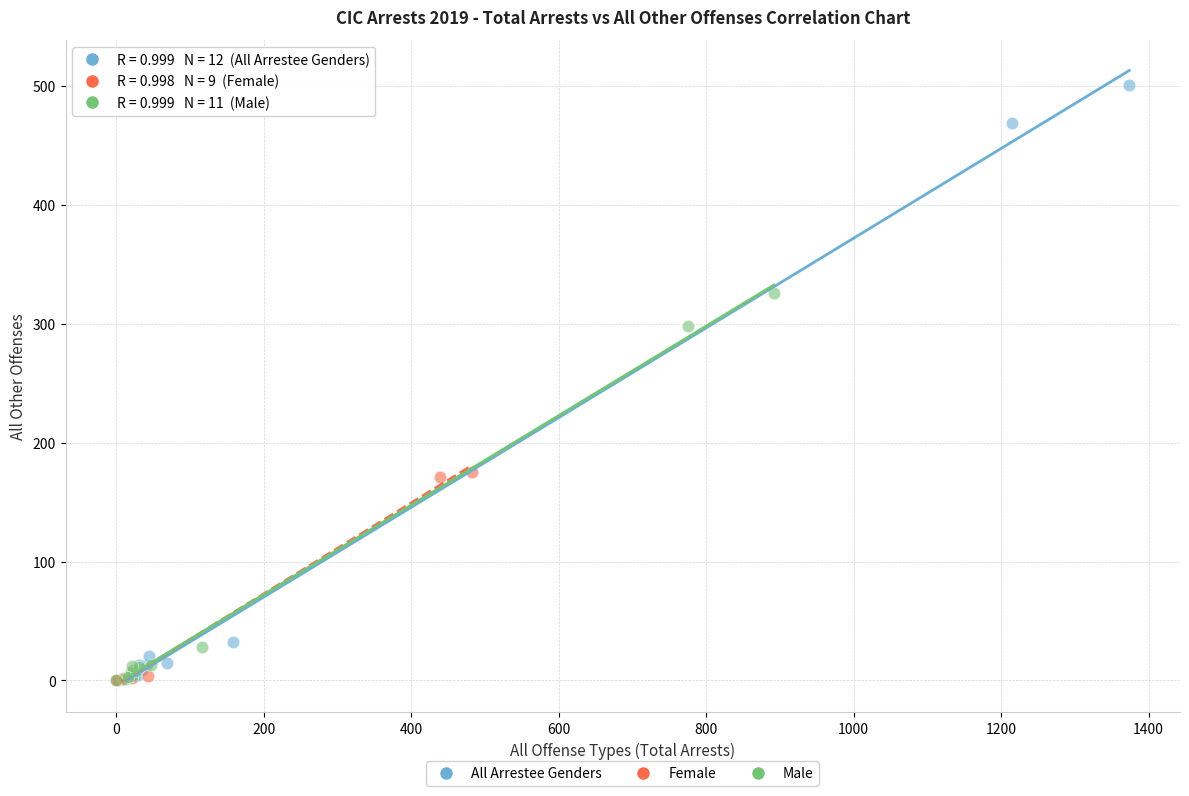

Which series contains the highest Y value?

All Arrestee Genders